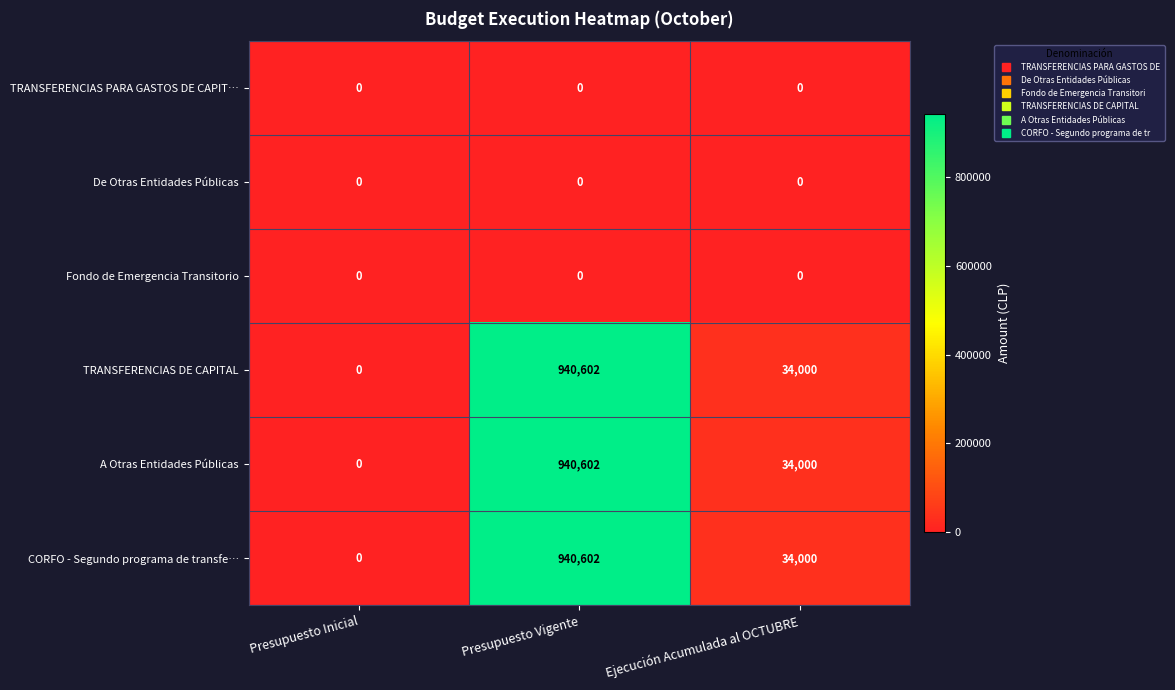

The CORFO - Segundo programa de transfe… series shows 236636 at Presupuesto Vigente. True or false?

False